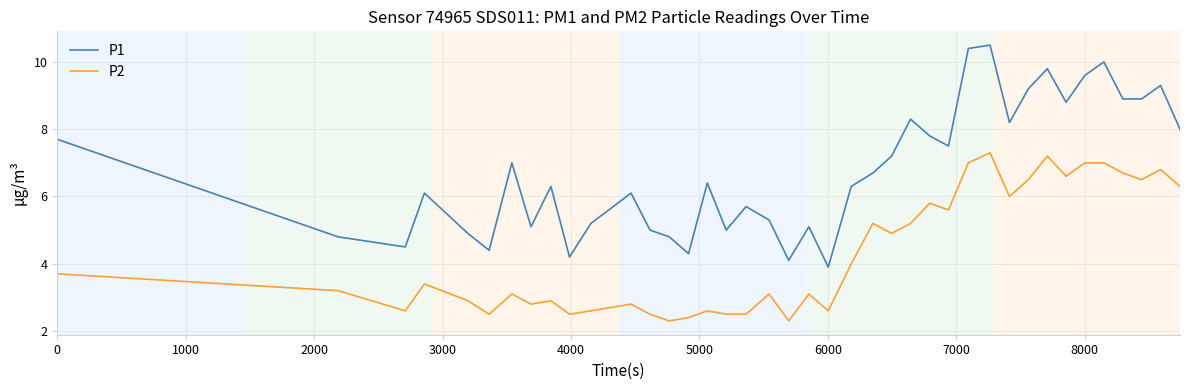

True or false: P2 and P1 intersect in this chart.

False